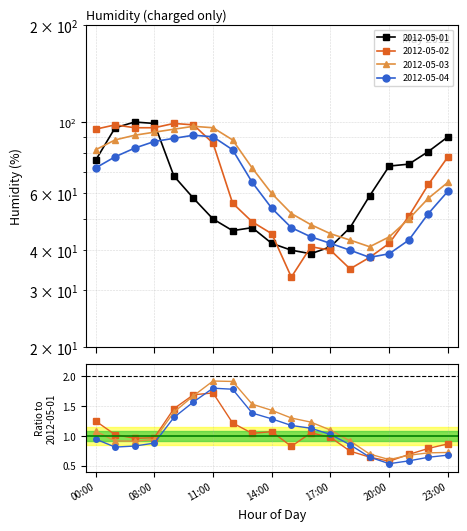

What is the maximum value for 2012-05-02?

99